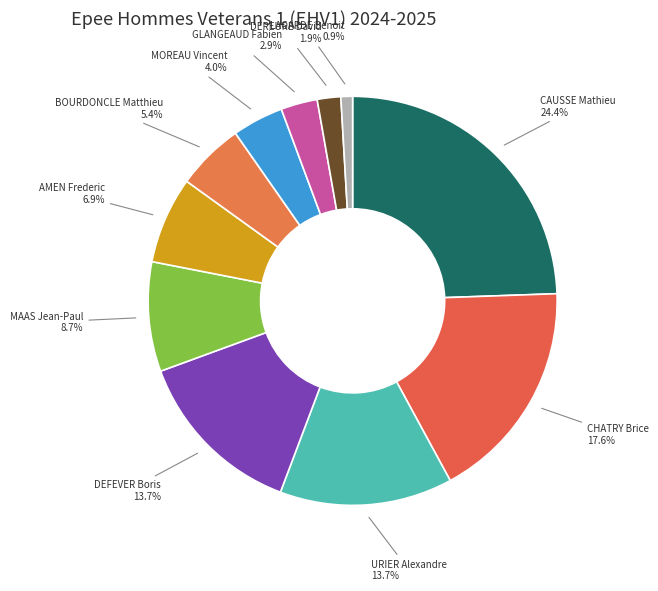

Count the number of slices in the pie.

11